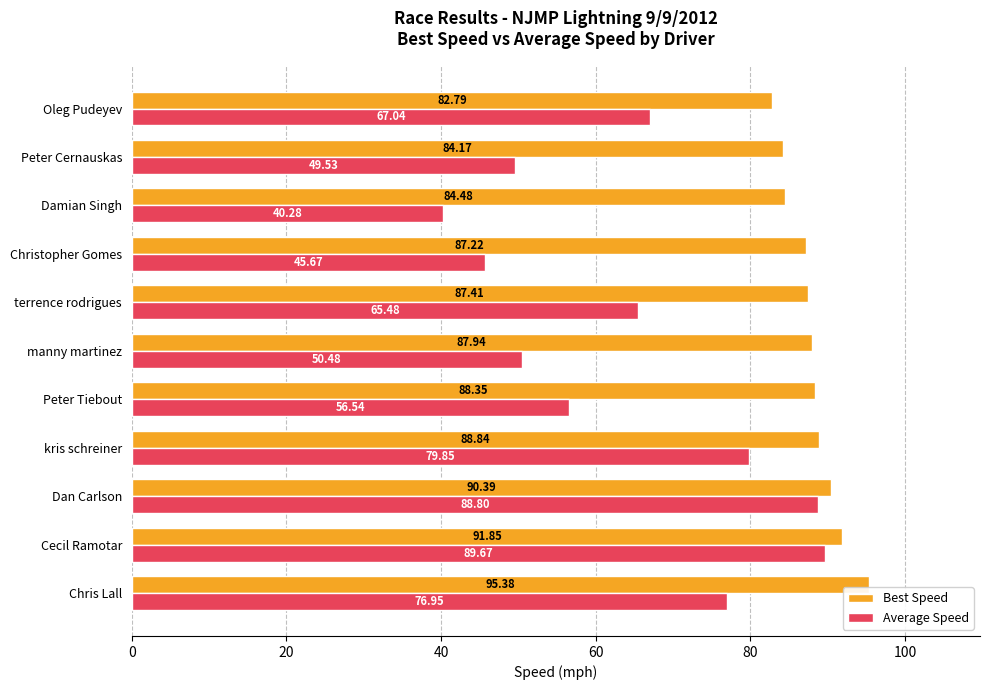

What is the difference between the Best Speed values at manny martinez and Dan Carlson?

2.5